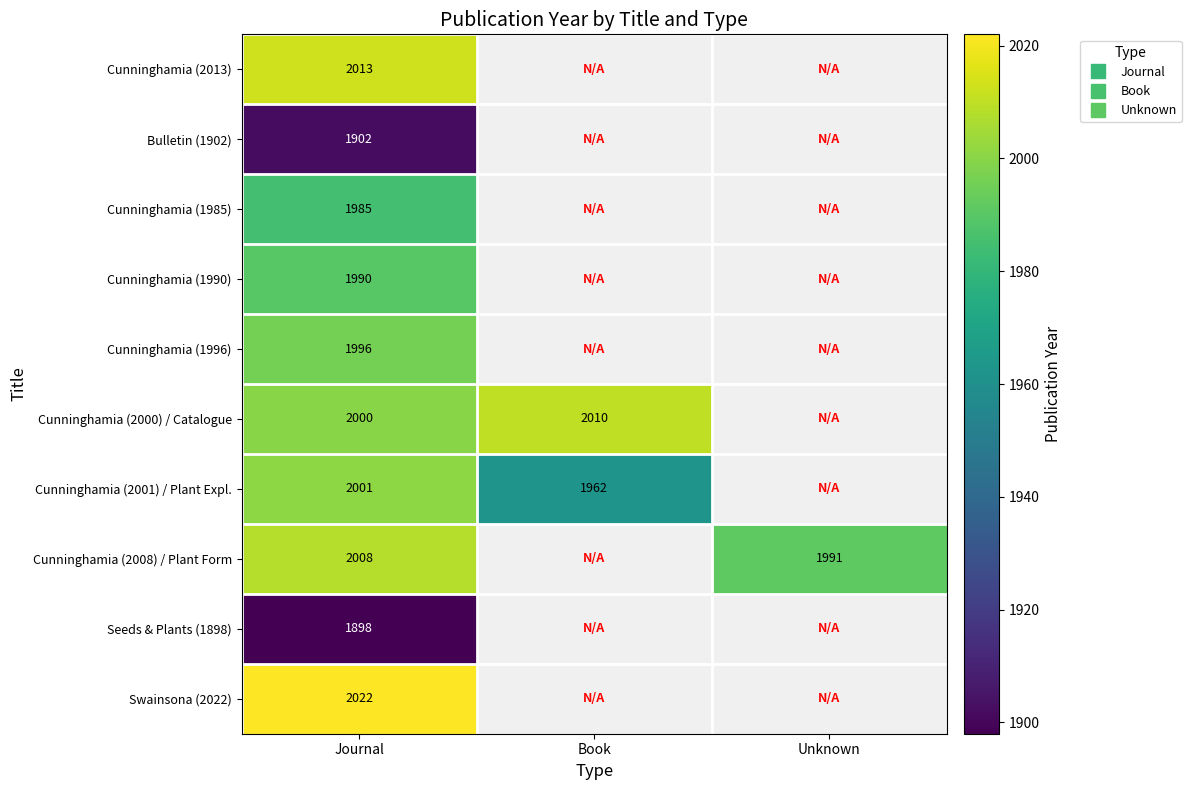

Where is Bulletin (1902) nearest to the value 1902?

Journal